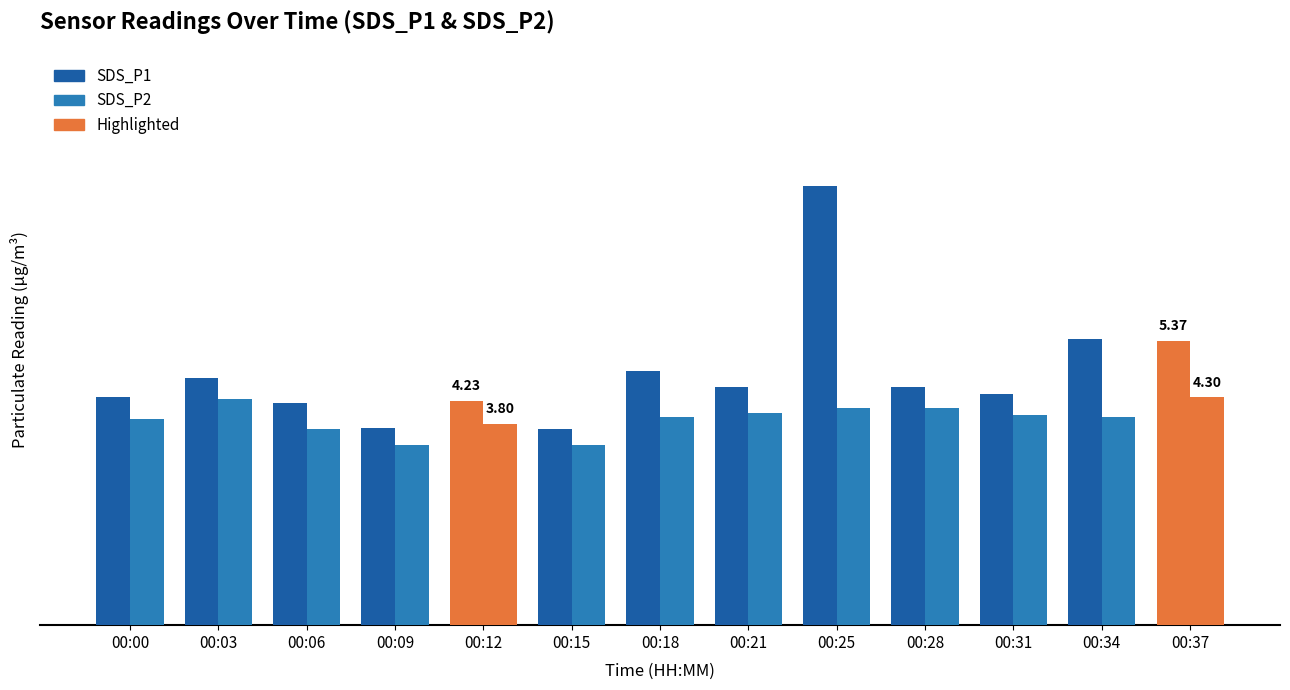

Are the bars grouped side by side (vs. stacked)?

Yes